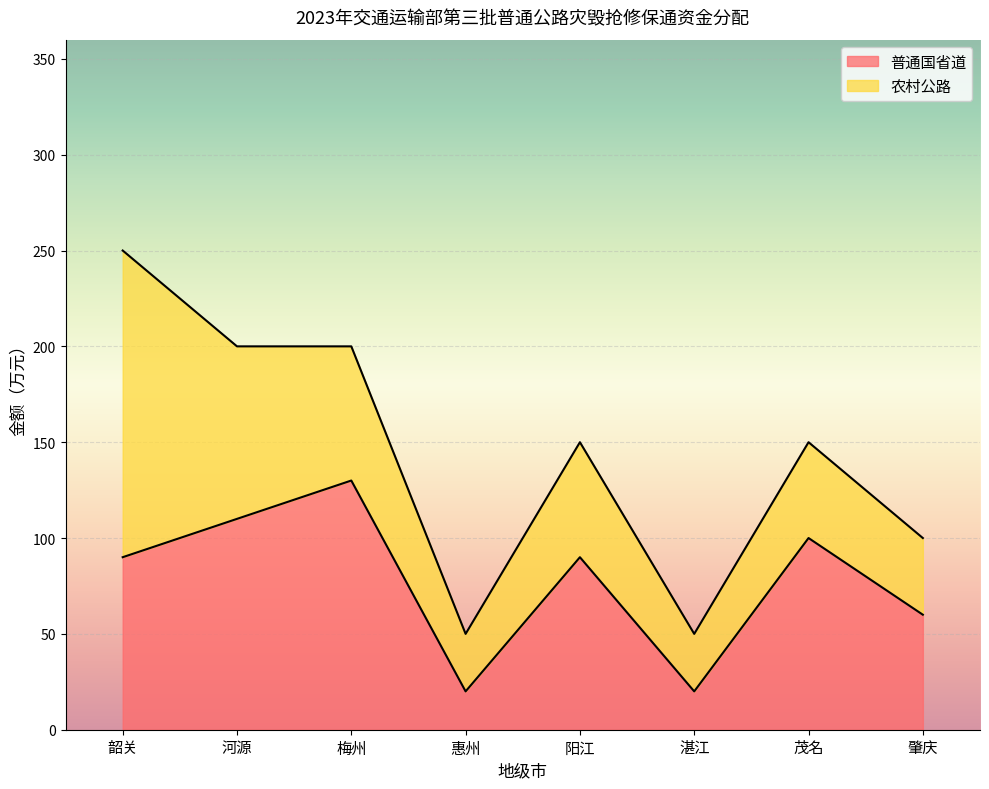

Rank the categories by value from highest to lowest.

梅州, 河源, 茂名, 韶关, 阳江, 肇庆, 惠州, 湛江